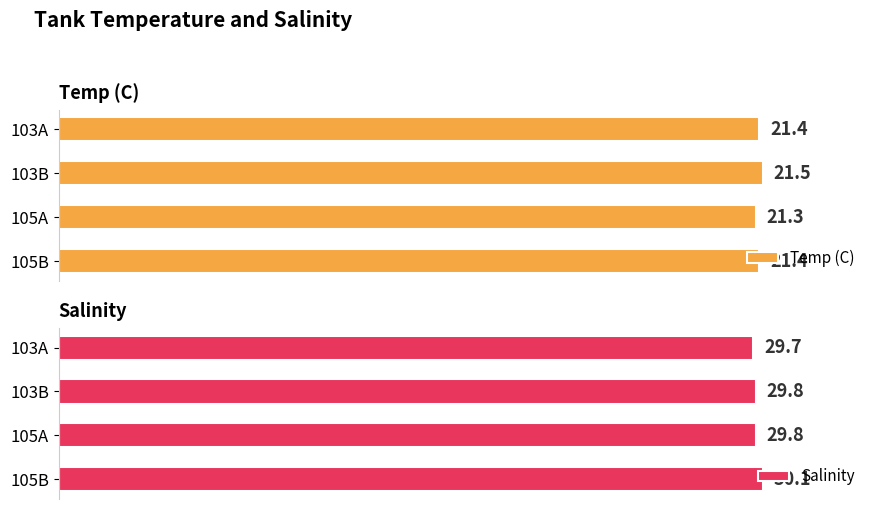

True or false: Temp (C) has a value of 55.0 at 103A.

False